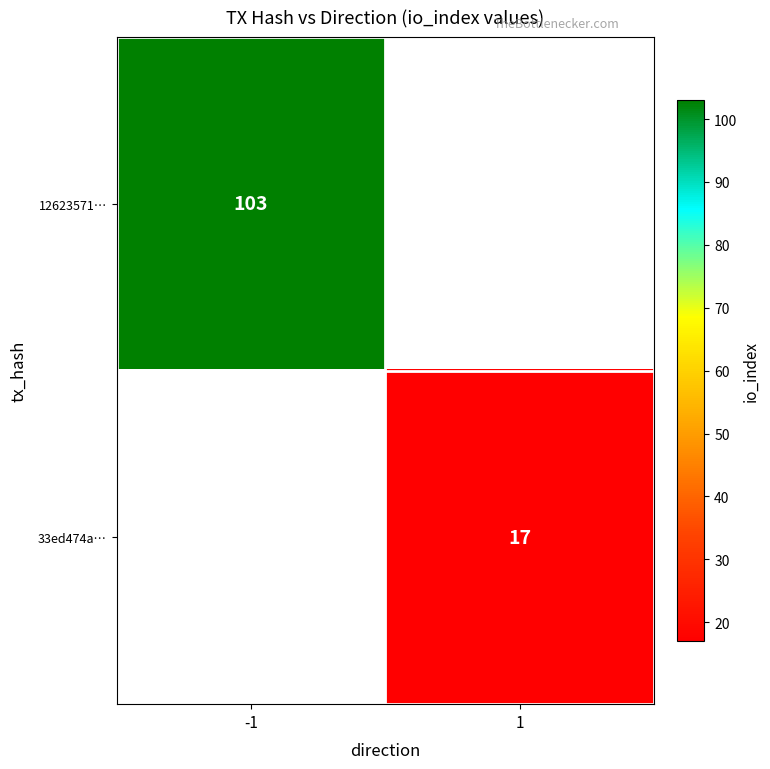

The value of 12623571… at -1 is 57. True or false?

False